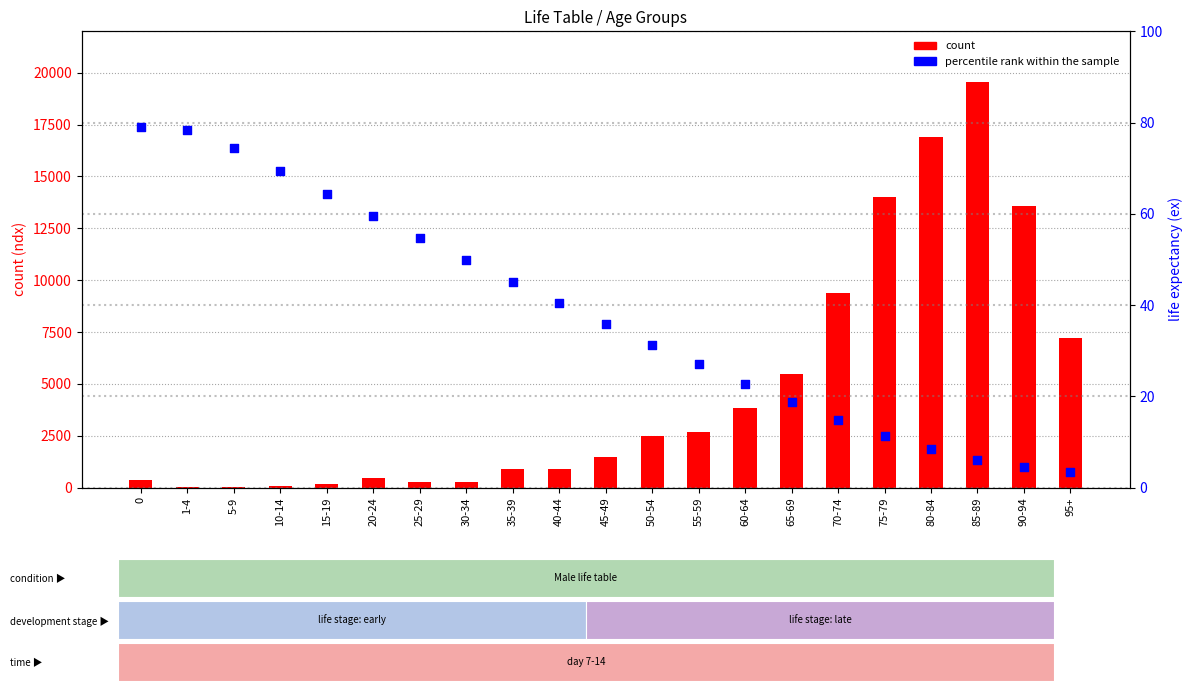

At which category is the sum across all series the highest?

85-89